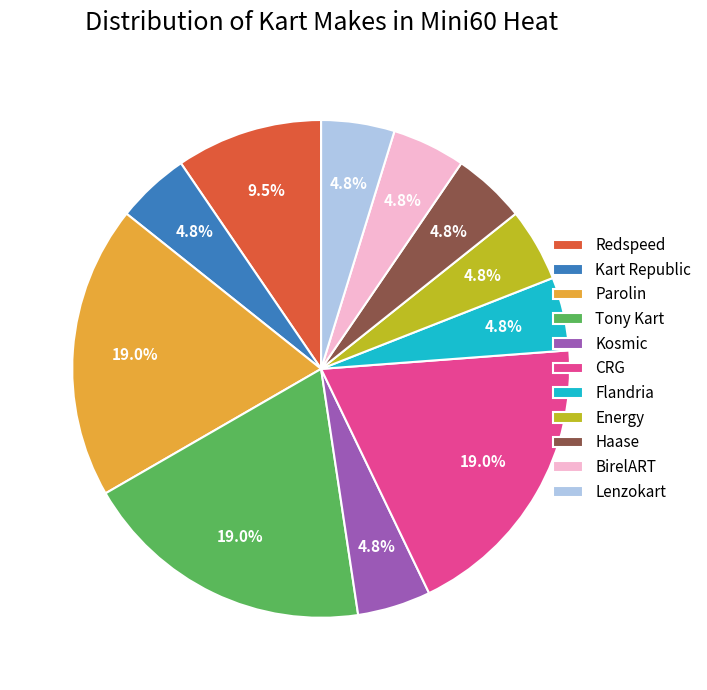

What is the ratio of the value at Kosmic to the value at Redspeed?

0.5